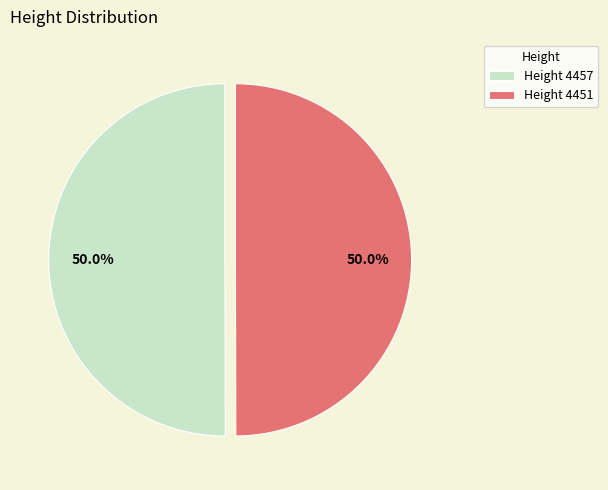

How many segments does this pie chart have?

2